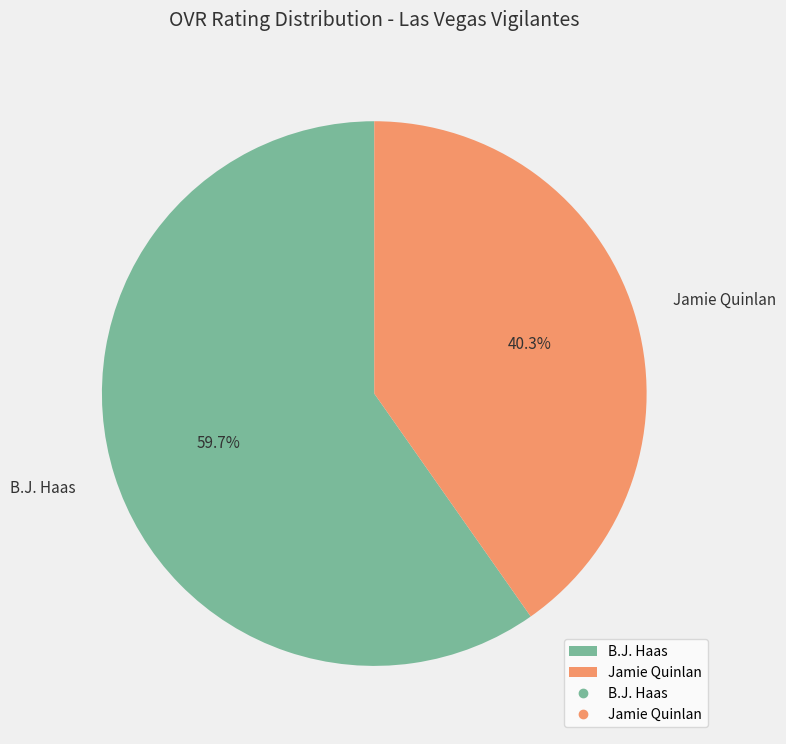

Which slice is the smallest?

Jamie Quinlan